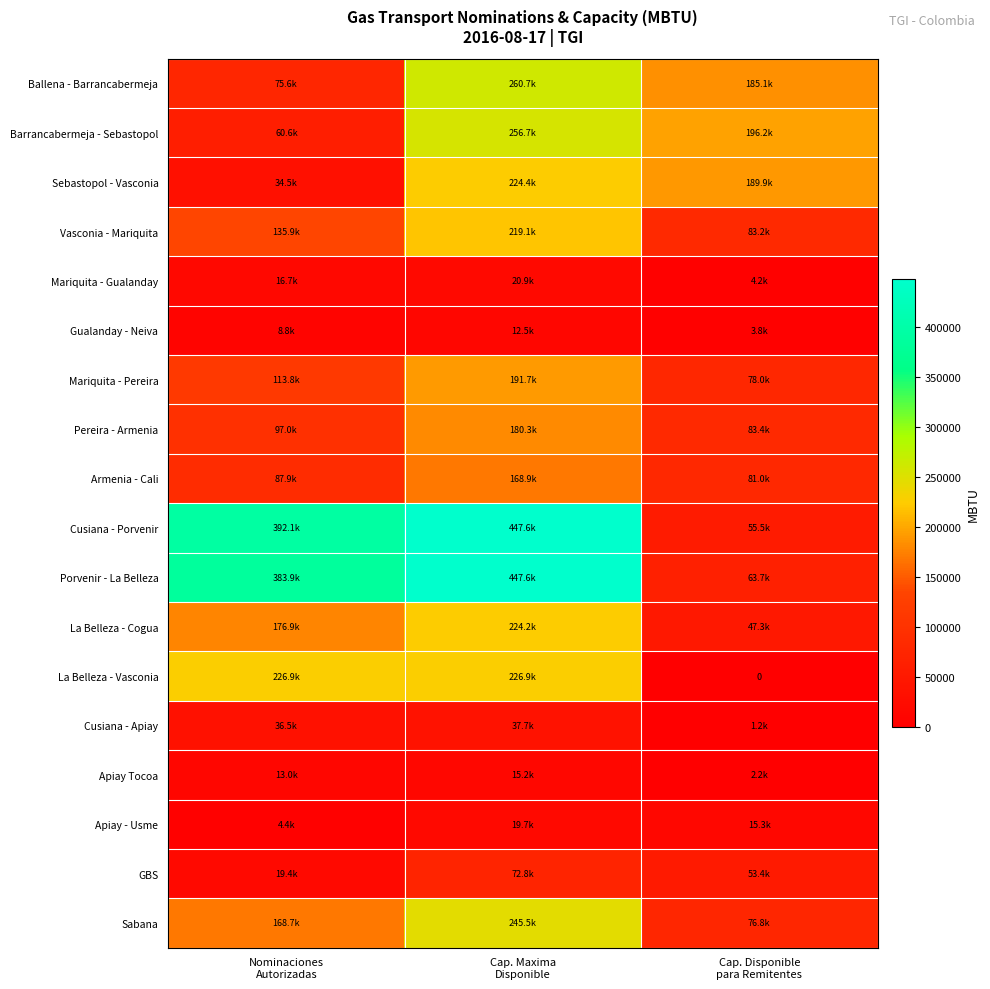

The Mariquita - Gualanday series shows 2740.9 at Cap. Disponible para Remitentes. True or false?

False